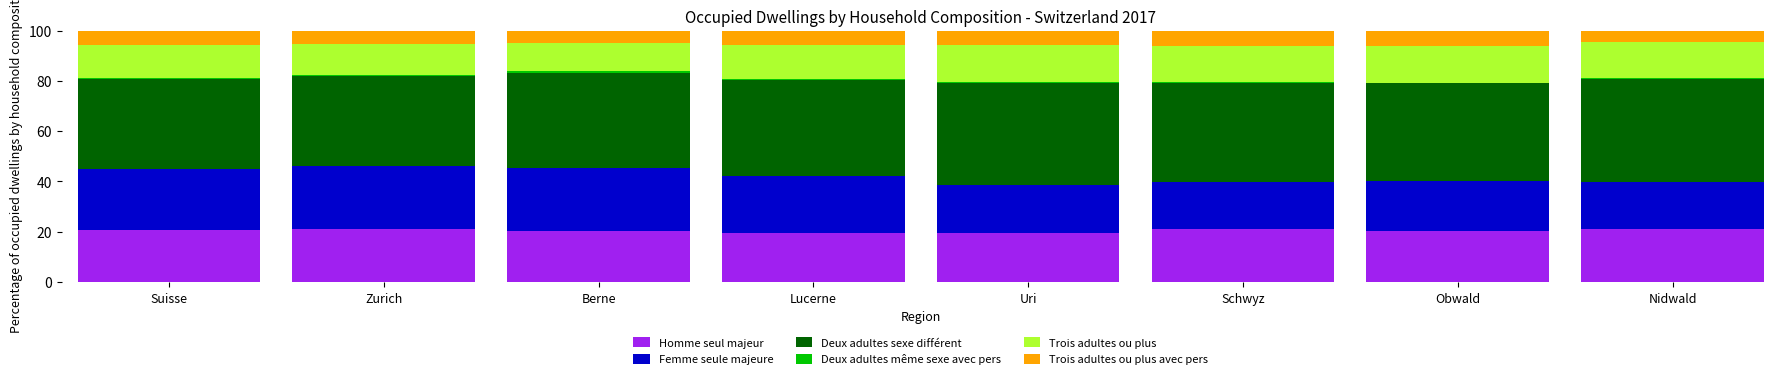

What is the maximum value for Homme seul majeur?

21.2